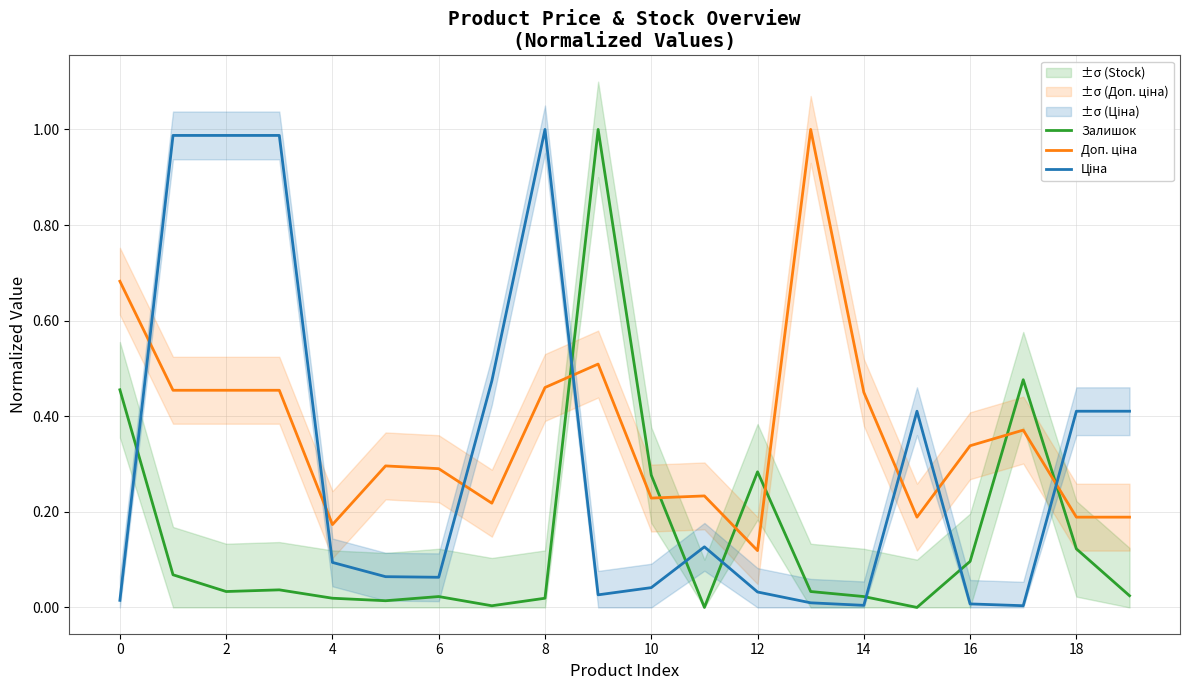

List the series in order of their overall mean, highest first.

Доп. ціна, Ціна, Залишок